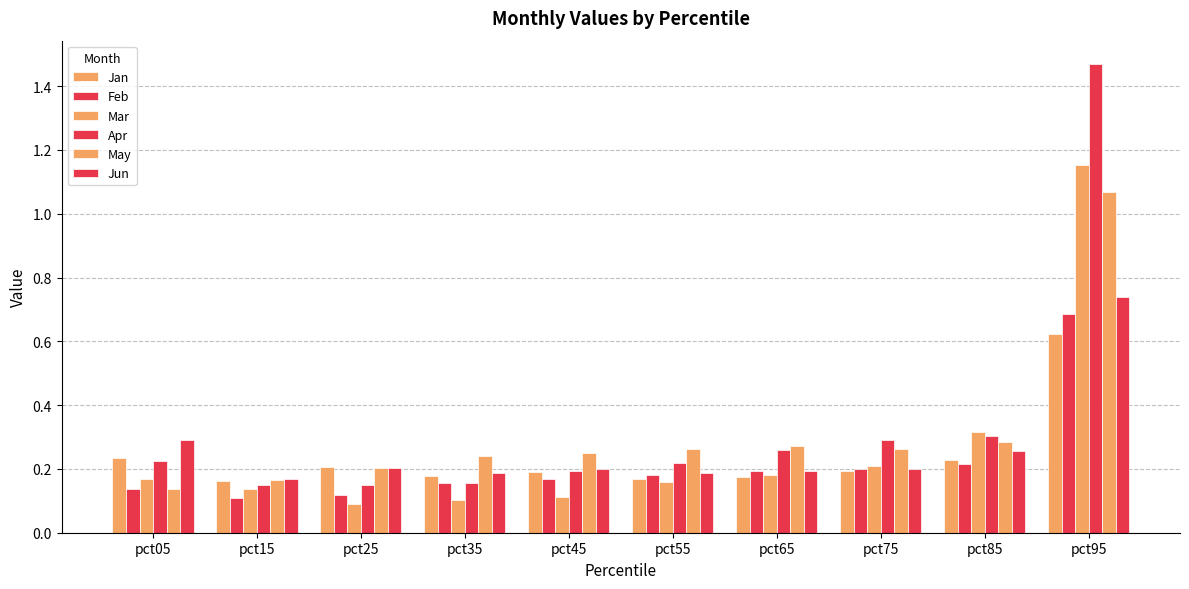

Is it true that Jun equals 1.1 at pct95?

False